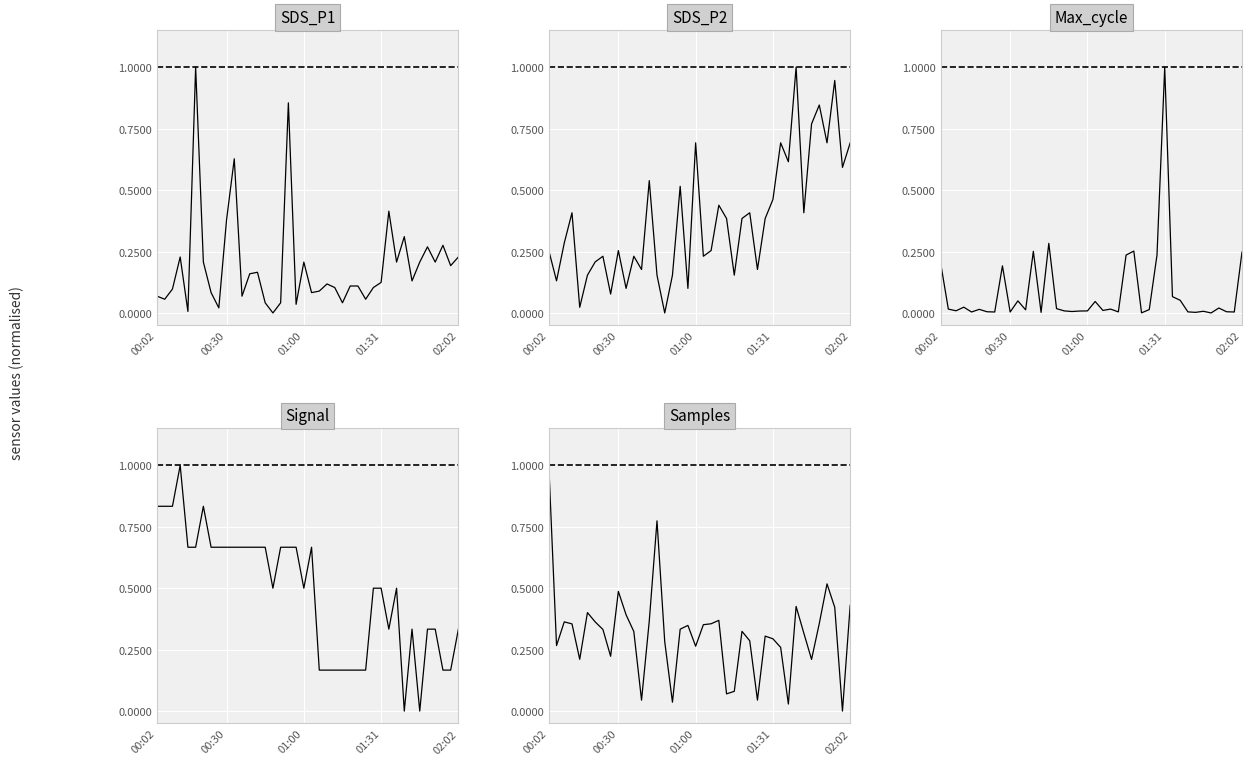

What is the label of the 39th point from the right?

00:30